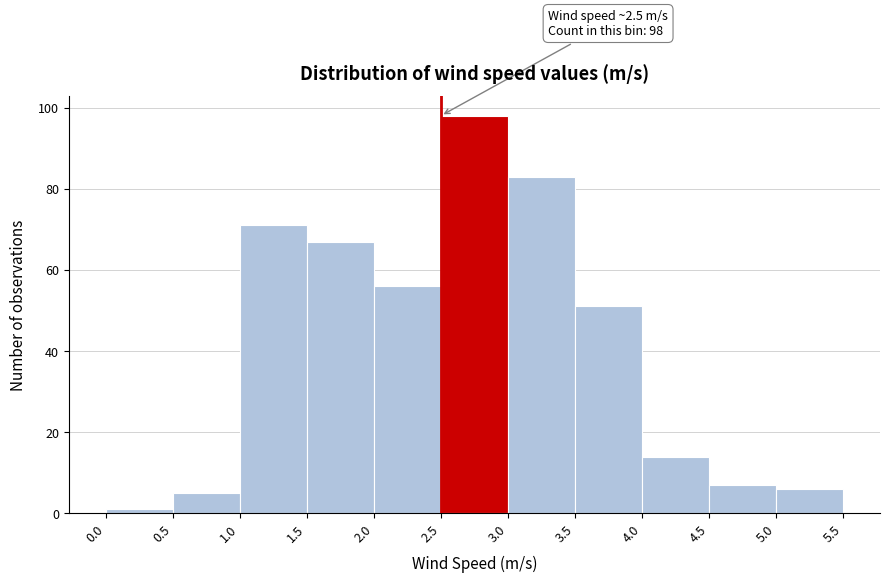

Over which range of the x-axis is the bar tallest?

2.5 to 3.0